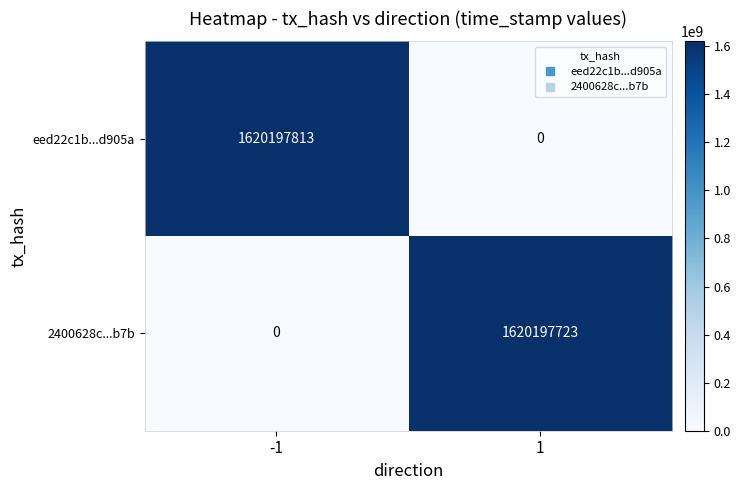

What is the spread (max minus min) of values at 1?

1620197723